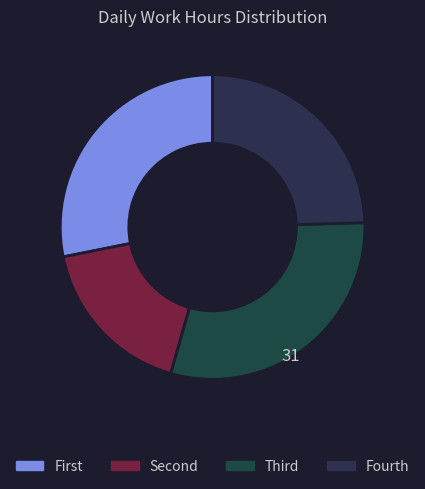

Is there any slice that represents more than half of the pie?

No